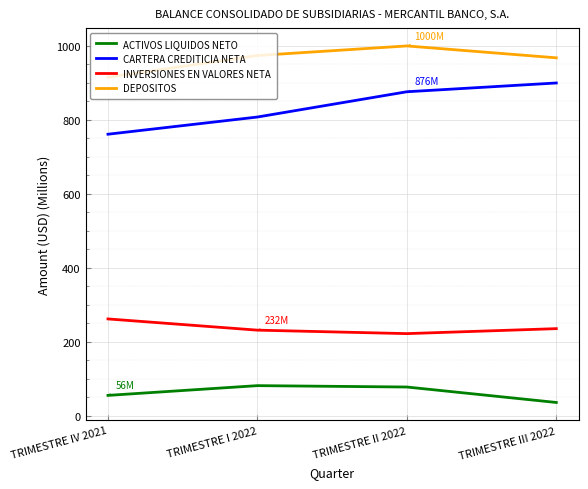

In INVERSIONES EN VALORES NETA, how many points are lower than both neighbors (excluding endpoints)?

1